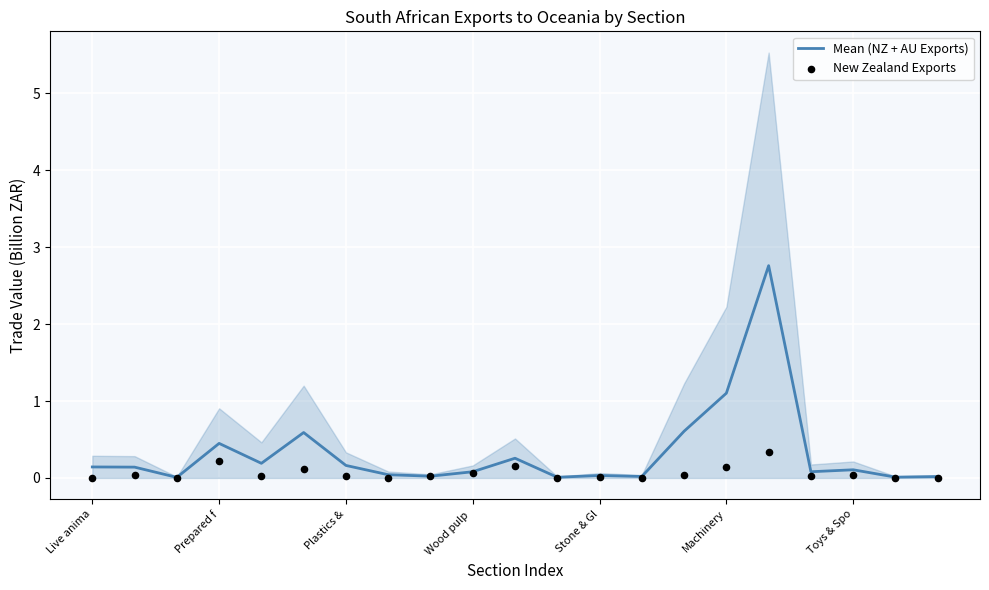

Is the value of Mean (NZ + AU Exports) at 19 greater than the value of New Zealand Exports at 13?

Yes